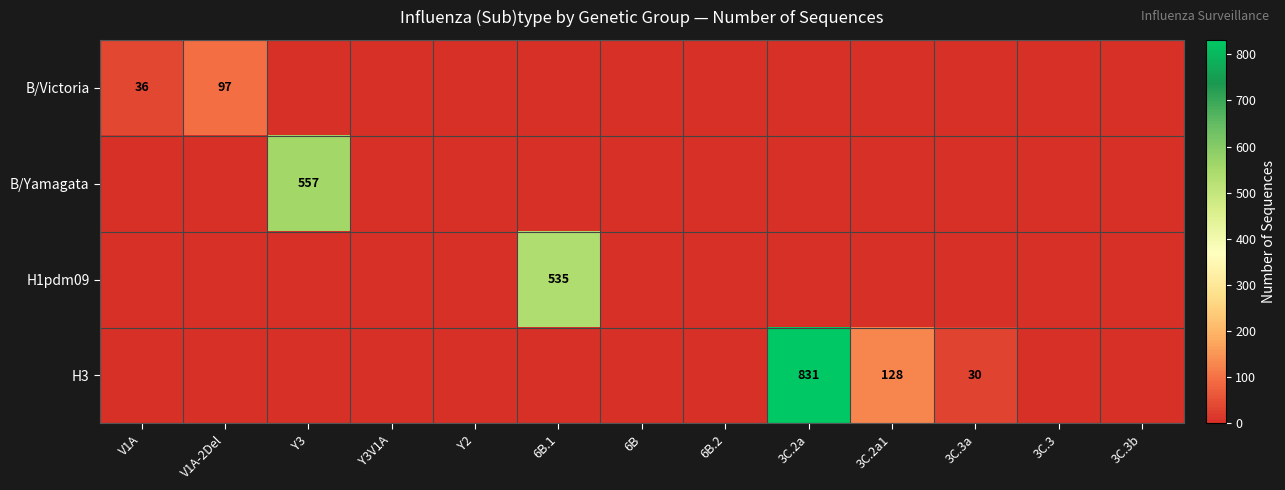

The B/Yamagata series shows 852 at Y3. True or false?

False